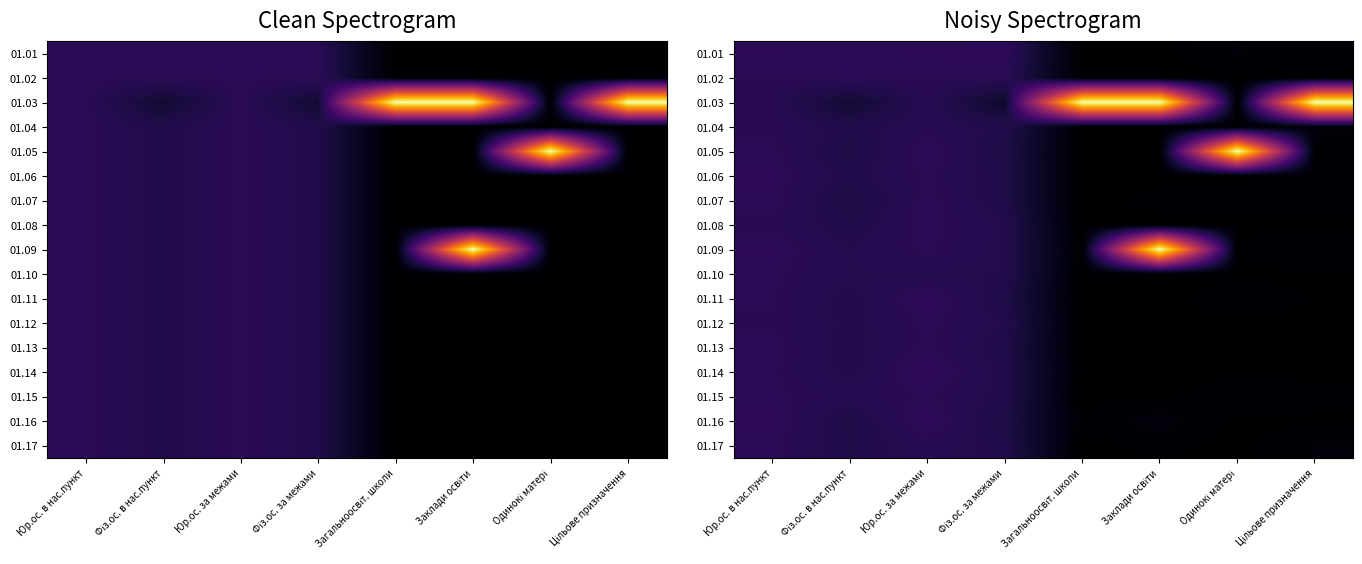

Is the value of 01.06 at Фіз.ос. в нас.пункт greater than the value of 01.14 at Фіз.ос. за межами?

No